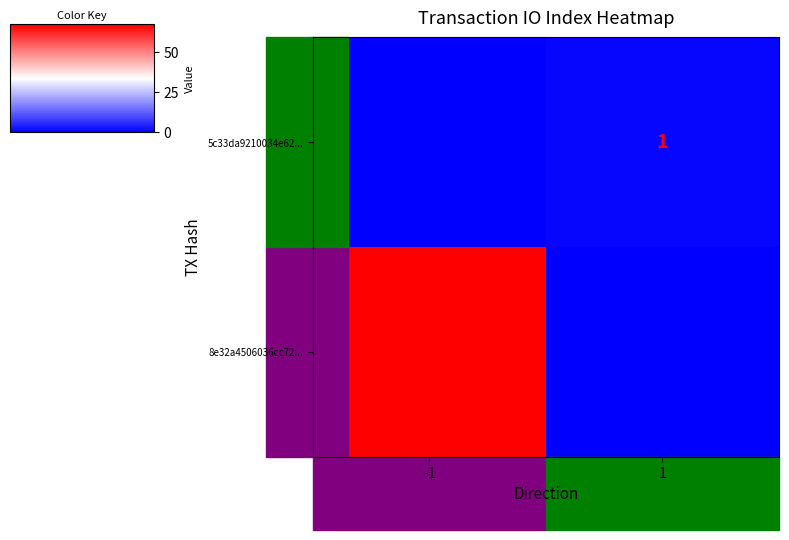

The value of 8e32a4506036cc72... at -1 is 67. True or false?

True